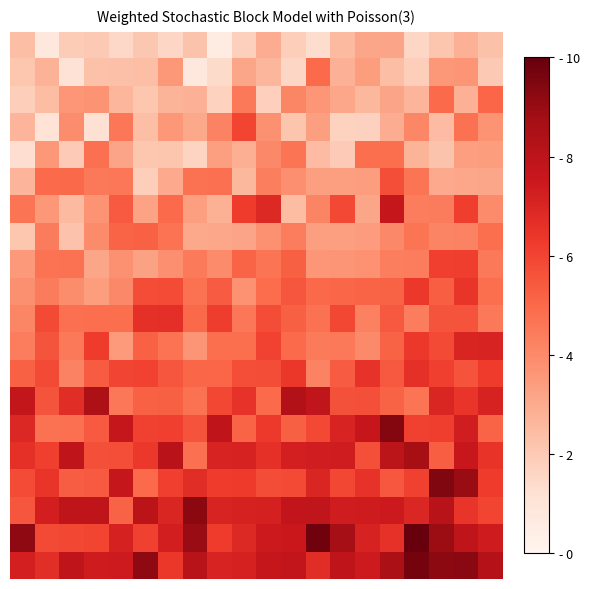

How many categories are shown in the chart?

20